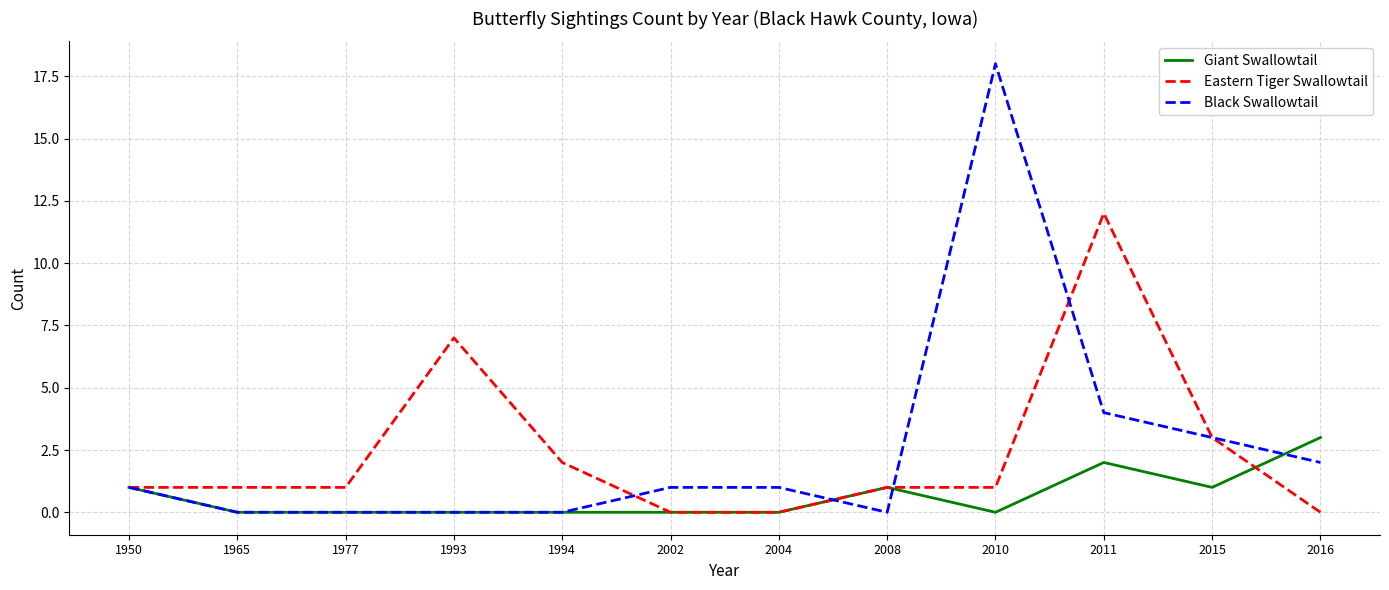

Does the chart have visible grid lines?

Yes